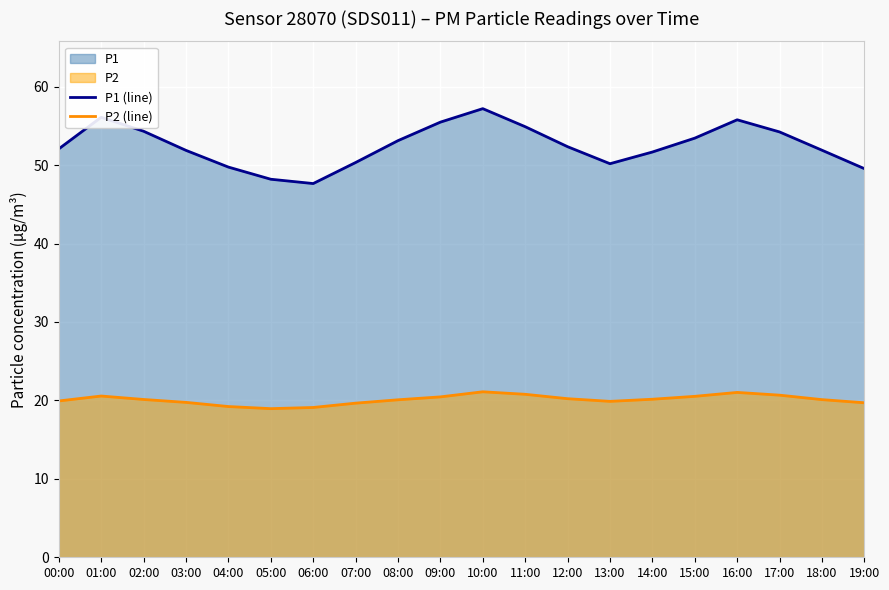

What is the difference between the P2 (line) values at 09:00 and 01:00?

0.1